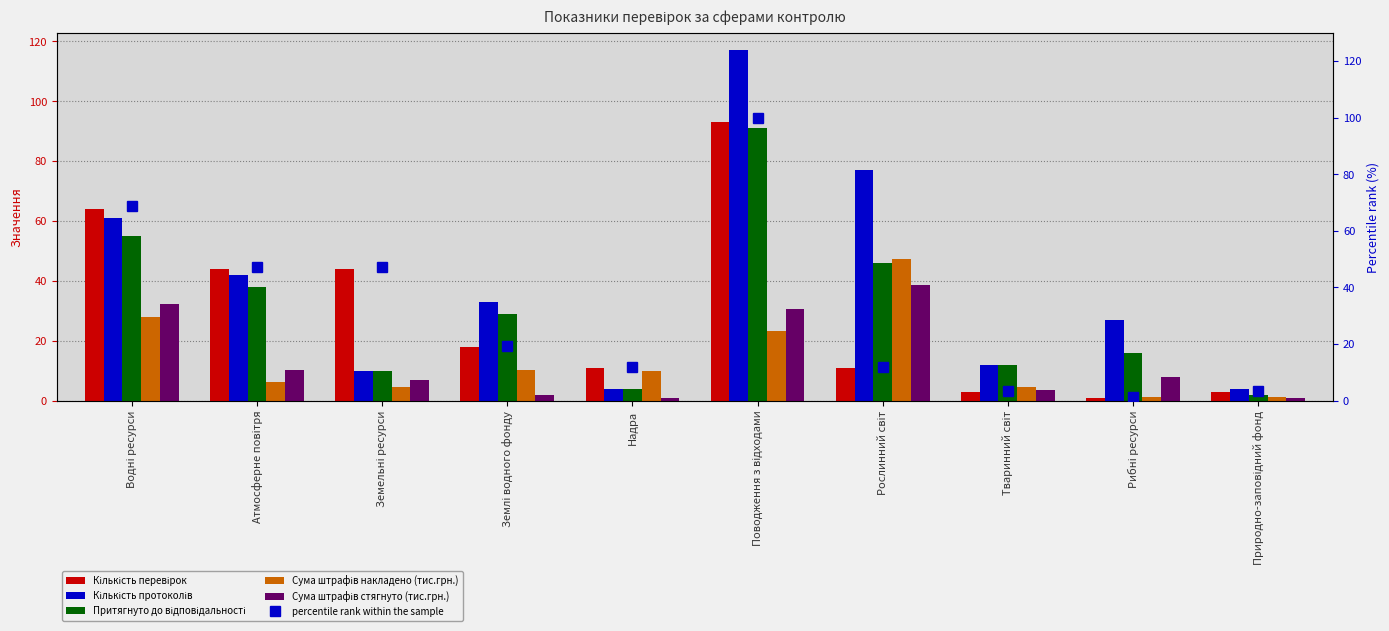

Rank the series by their maximum value, from lowest to highest.

Сума штрафів стягнуто (тис.грн.), Сума штрафів накладено (тис.грн.), Притягнуто до відповідальності, Кількість перевірок, percentile rank within the sample, Кількість протоколів